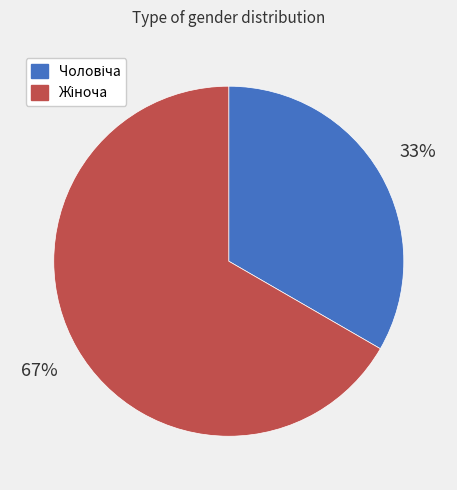

To the nearest percent, what is the average slice percentage?

50%